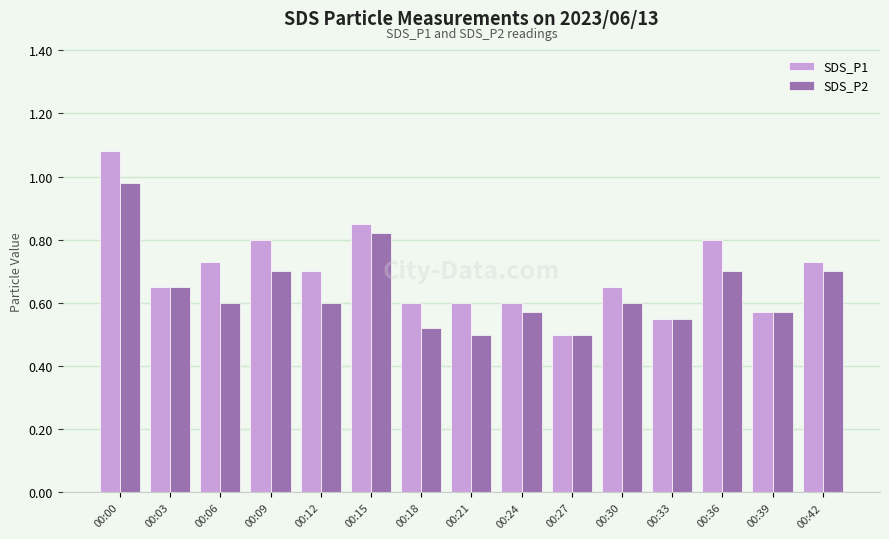

Is it true that SDS_P1 equals 1.0 at 00:21?

False